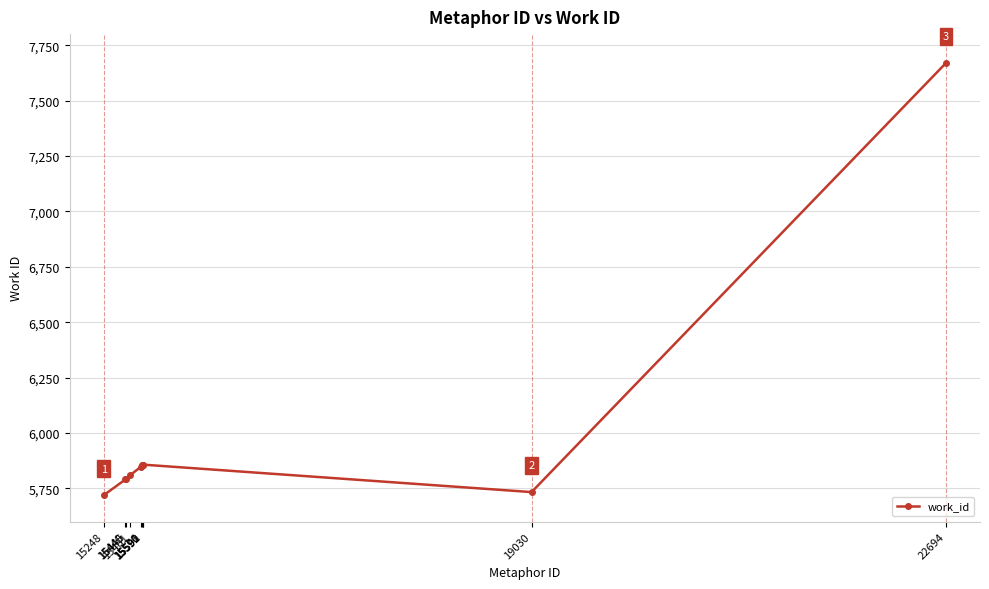

What is the greatest value displayed?

7670